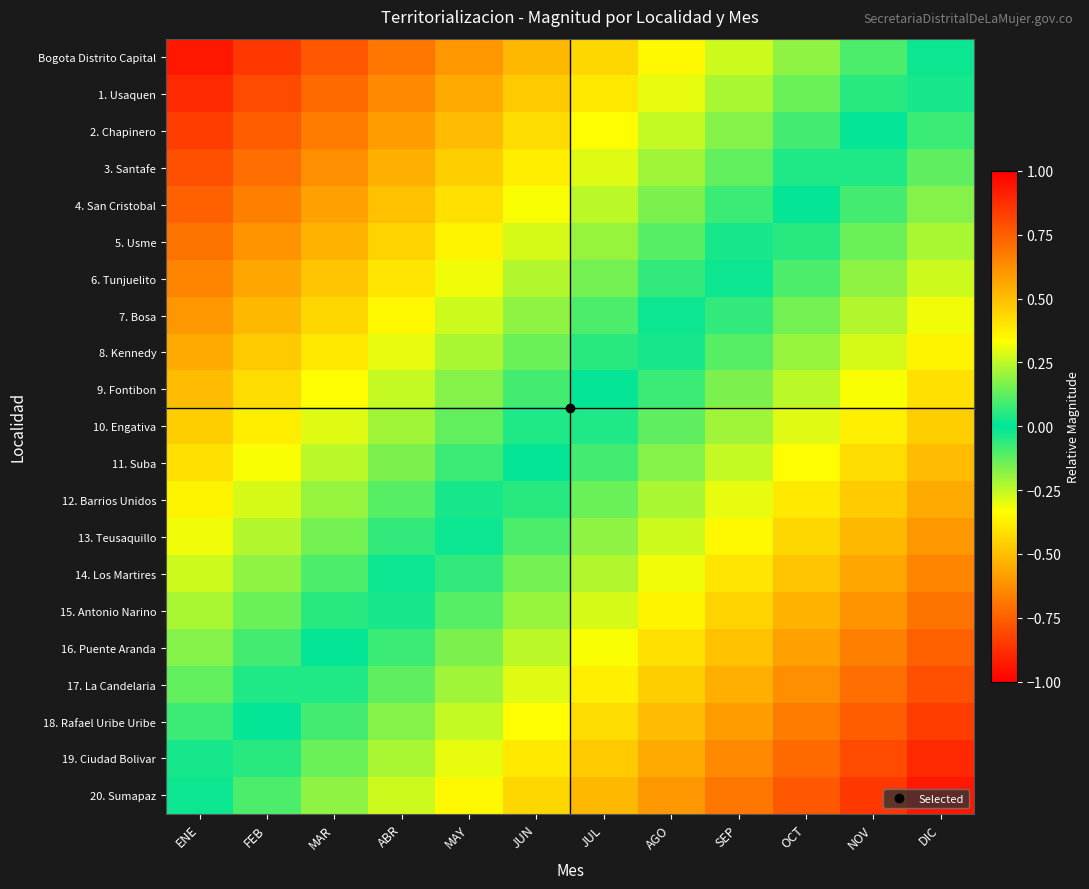

What is the maximum value shown in the chart?

0.9